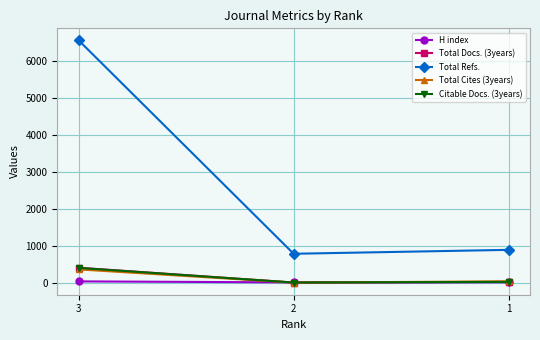

At which label does Total Cites (3years) first exceed 35?

3